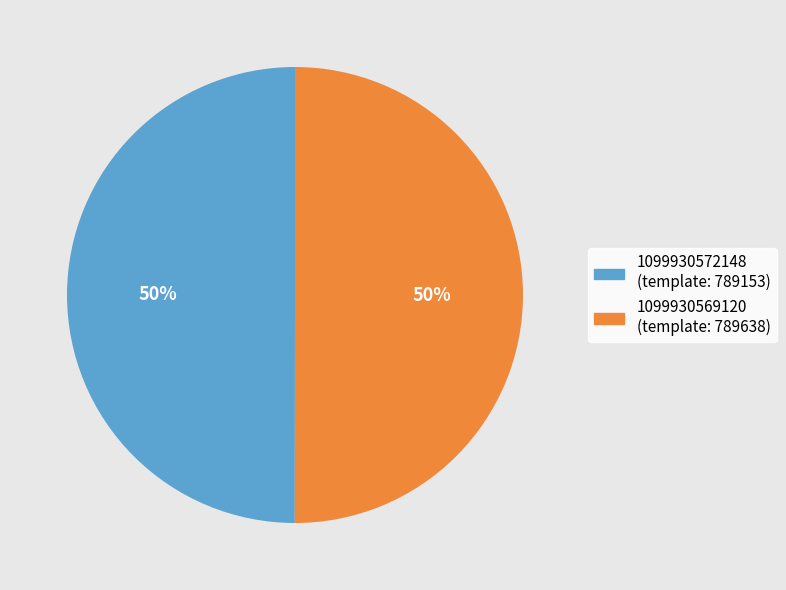

How many slices are in this pie chart?

2